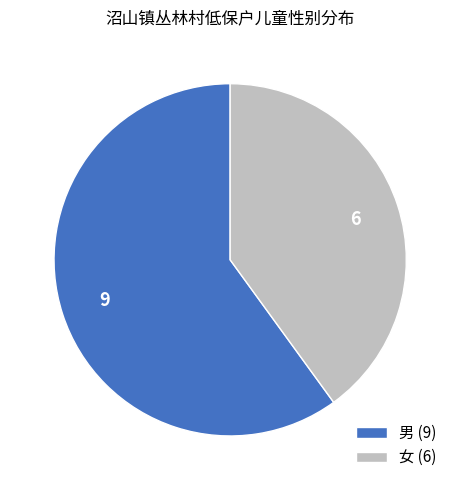

Approximately how many times larger is the value at 男 (9) compared to 女 (6)?

1.5